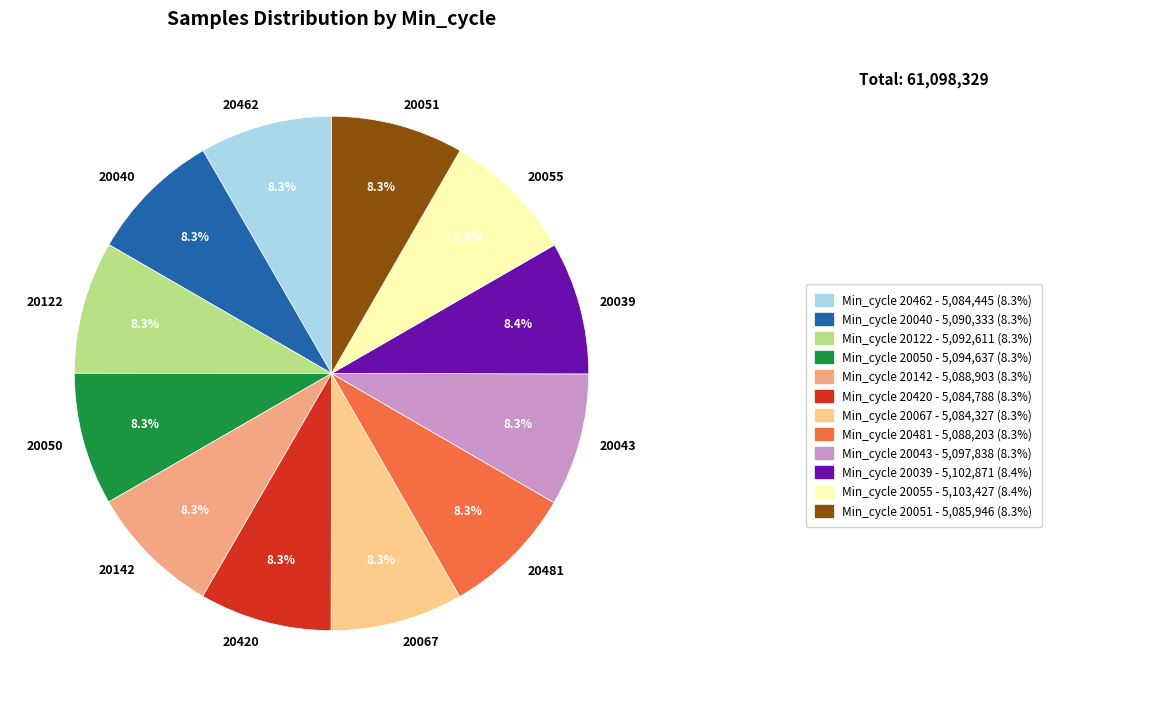

Combined, do 20142 and 20122 account for over 50%?

No